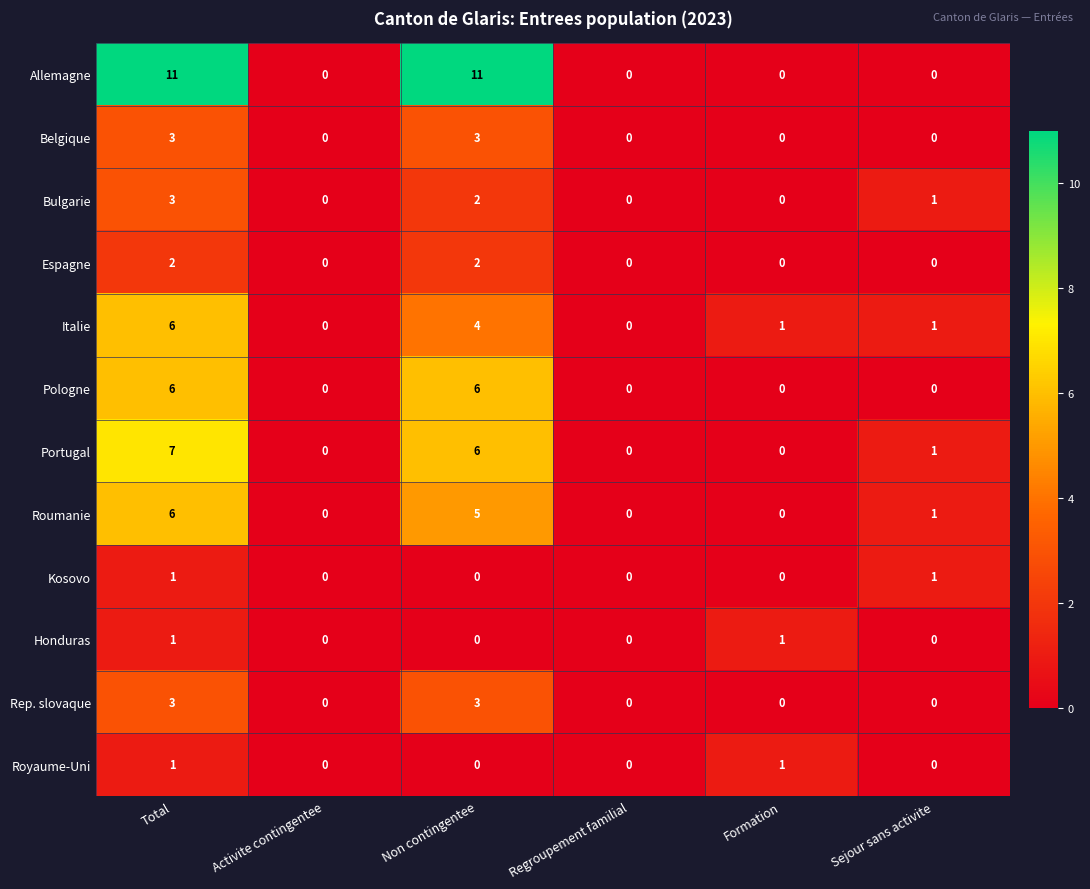

At which label does Italie reach its peak?

Total